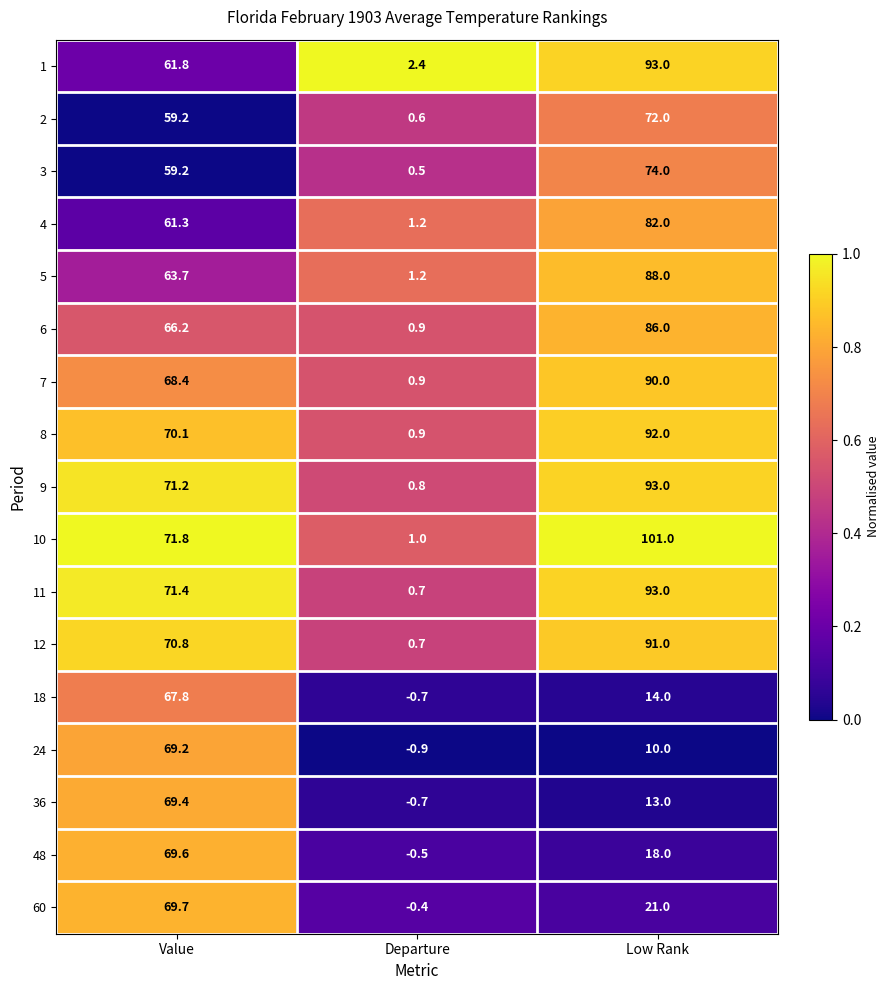

Is the value of 48 at Low Rank greater than the value of 24 at Value?

No